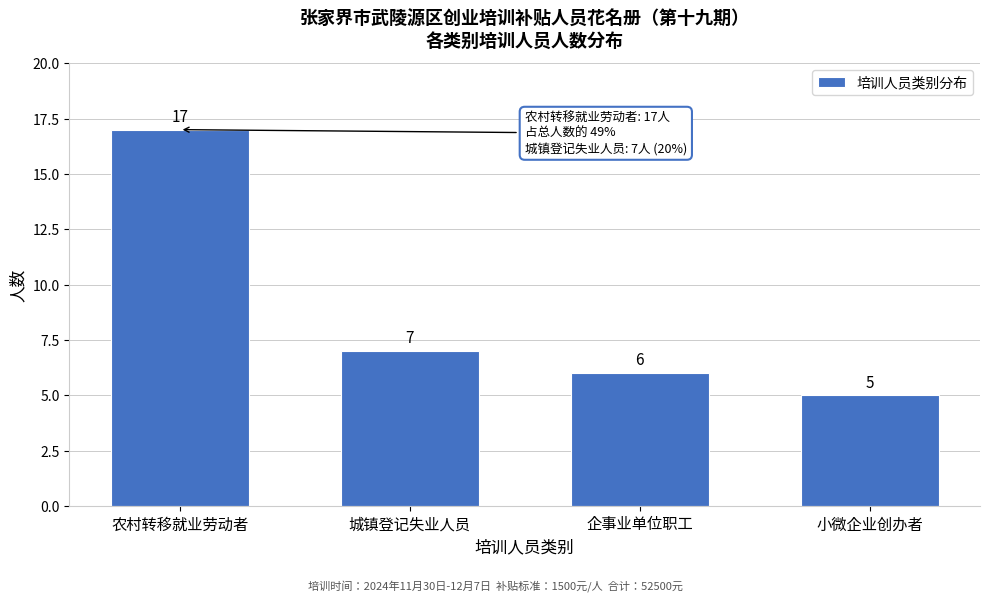

Reading left to right, what are all the values shown in this chart?

农村转移就业劳动者=17	城镇登记失业人员=7	企事业单位职工=6	小微企业创办者=5